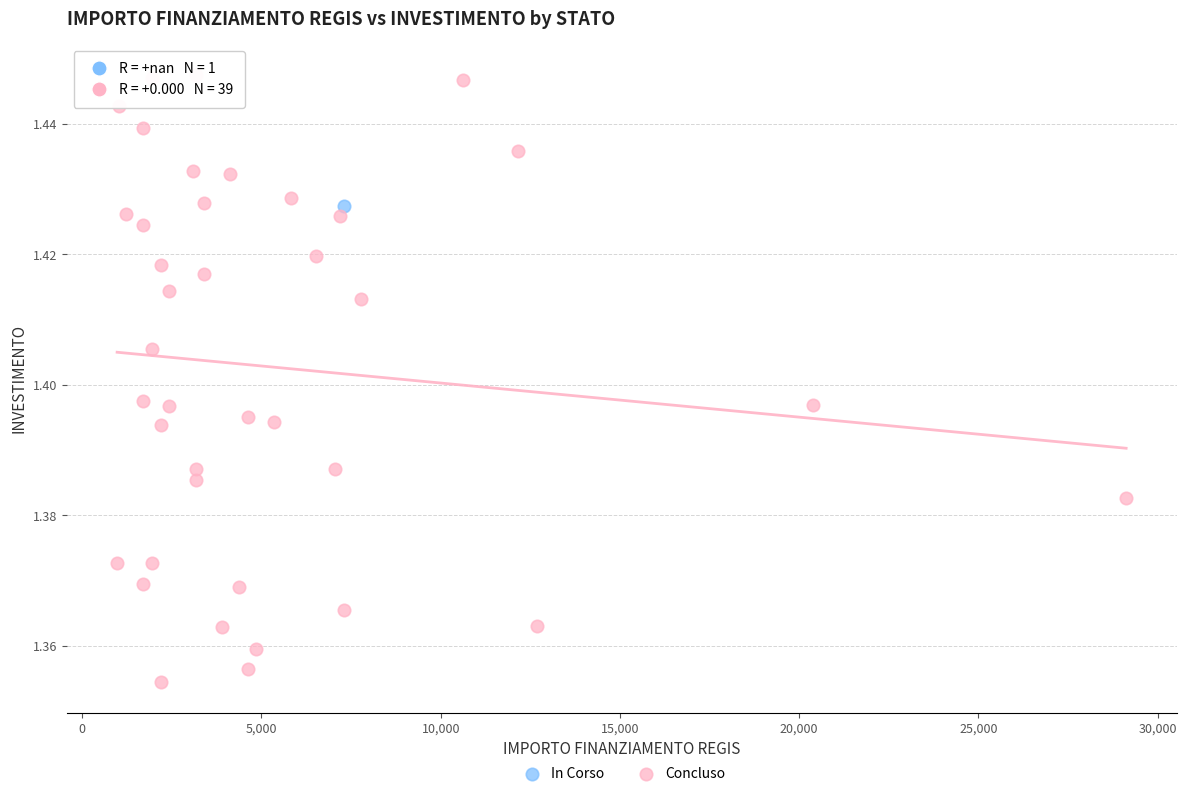

What are all the series names shown in the legend?

In Corso, Concluso